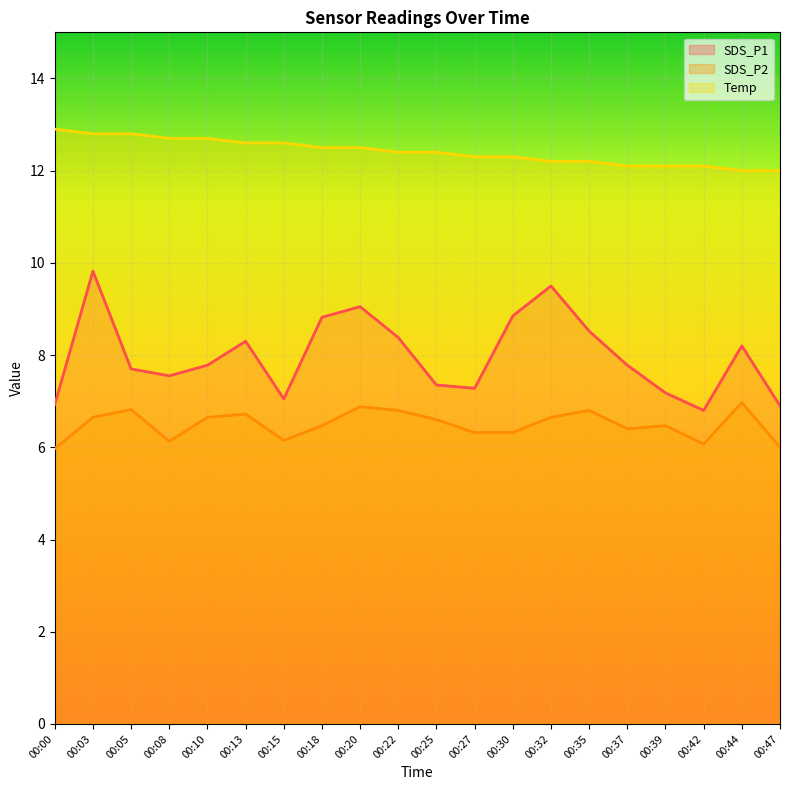

True or false: SDS_P1 has more than 1 interior local peaks.

True